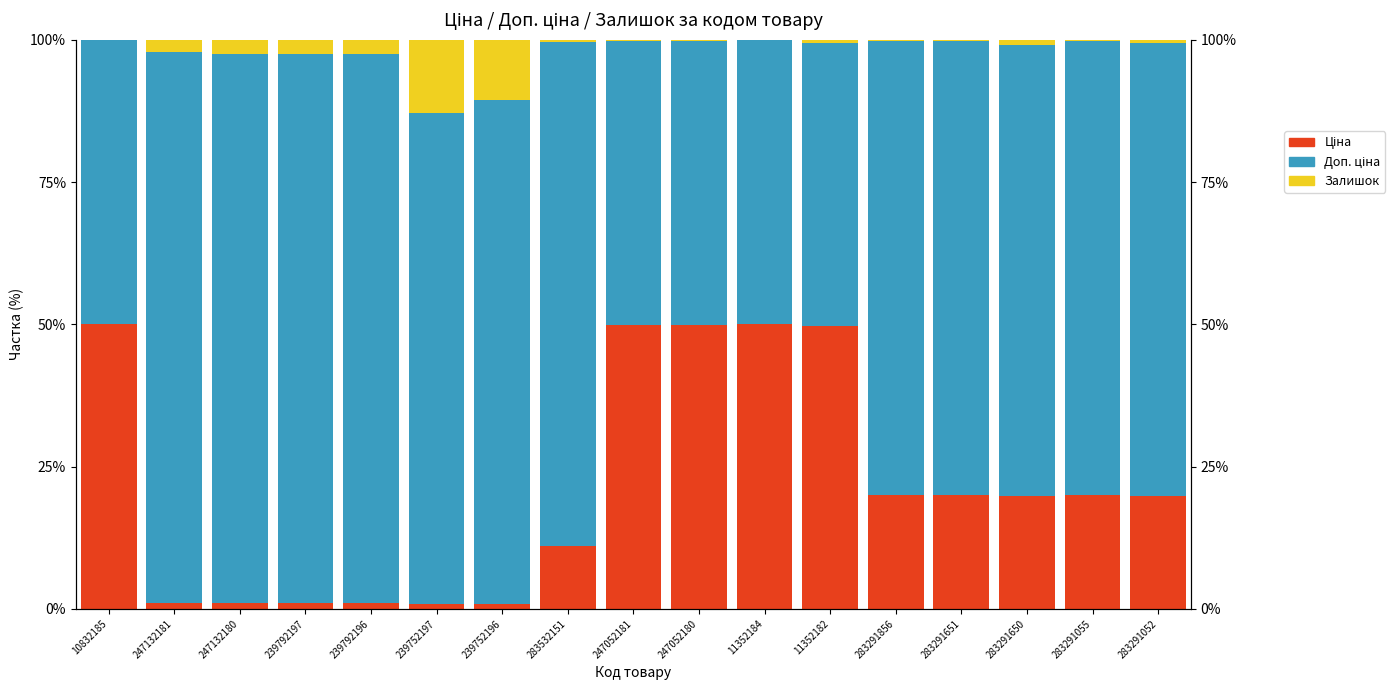

Reading left to right, what are all the values shown in this chart?

Ціна: 50.0	1.0	1.0	1.0	1.0	0.9	0.9	11.1	49.9	49.9	50.0	49.7	20.0	20.0	19.8	20.0	19.9
Доп. ціна: 50.0	96.8	96.6	96.6	96.6	86.3	88.5	88.5	49.9	49.9	50.0	49.7	79.9	79.9	79.2	79.8	79.5
Залишок: 0.0	2.2	2.5	2.4	2.5	12.8	10.6	0.5	0.1	0.1	0.0	0.5	0.2	0.2	1.0	0.2	0.6